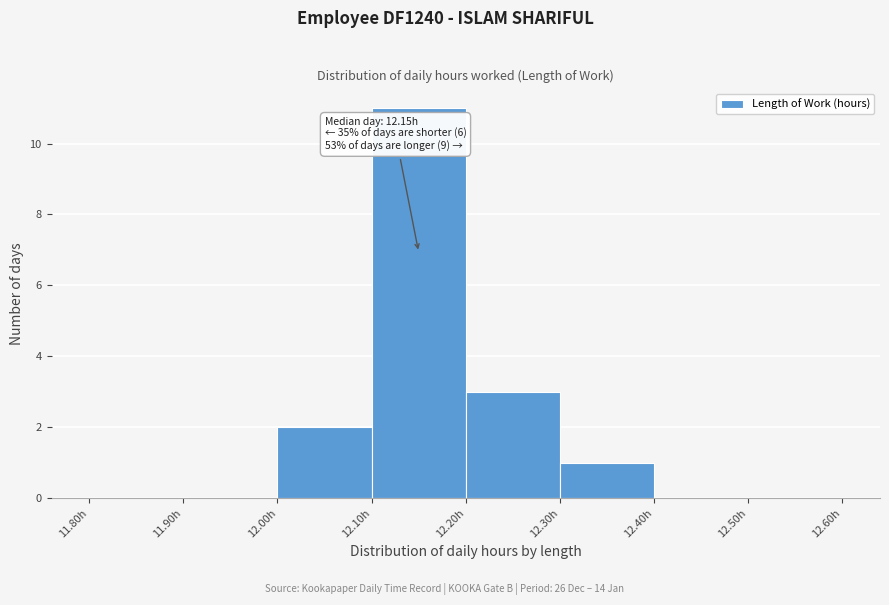

Over which range of the x-axis is the bar tallest?

12.1 to 12.2